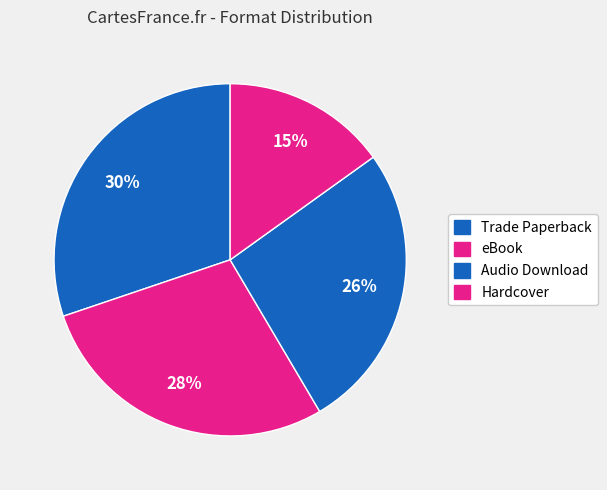

Is there a majority slice in this chart?

No